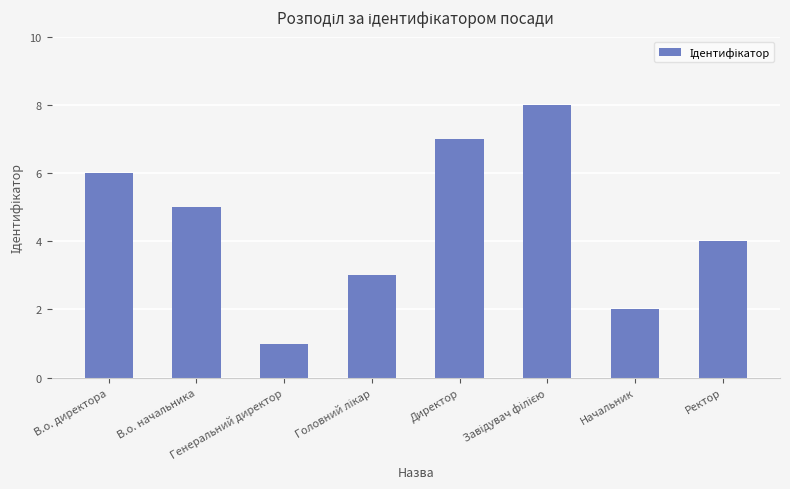

What position from the left is Генеральний директор?

3